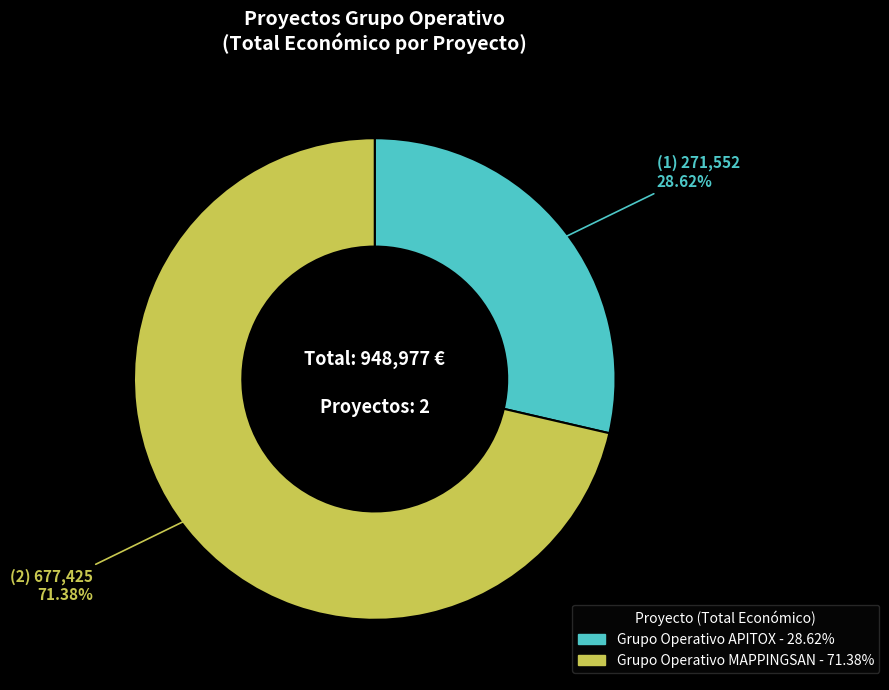

Does any single category account for the majority?

Yes